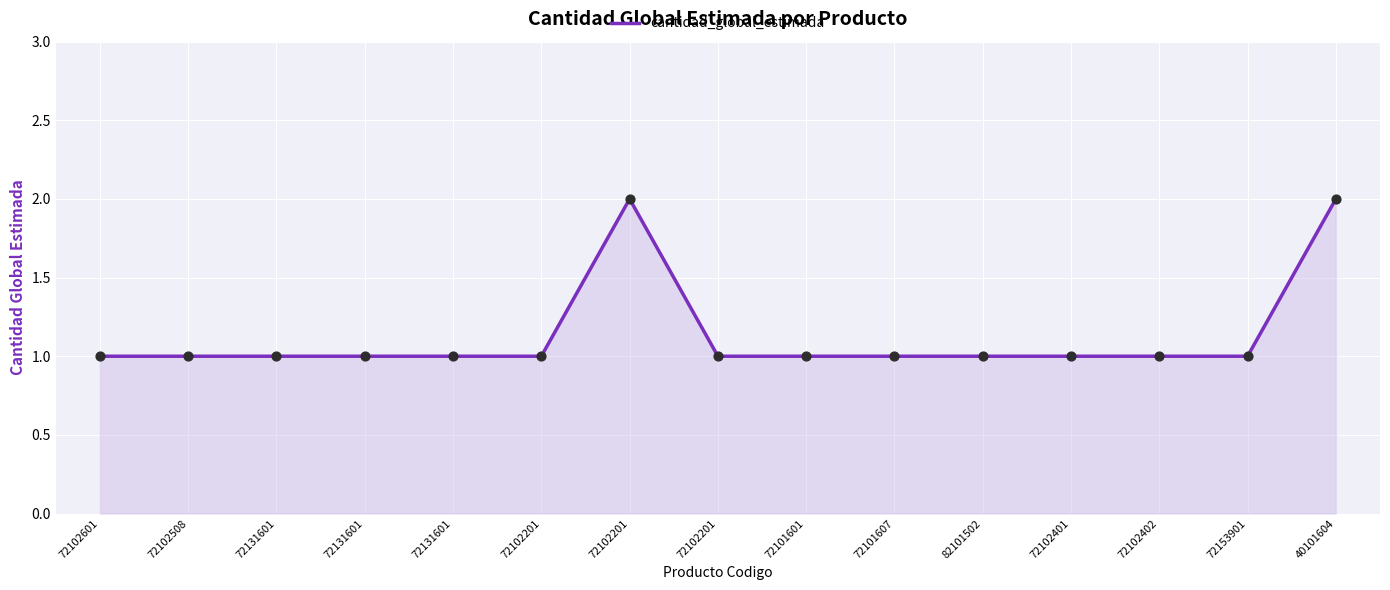

Between 72102201 and 40101604, which is larger?

72102201